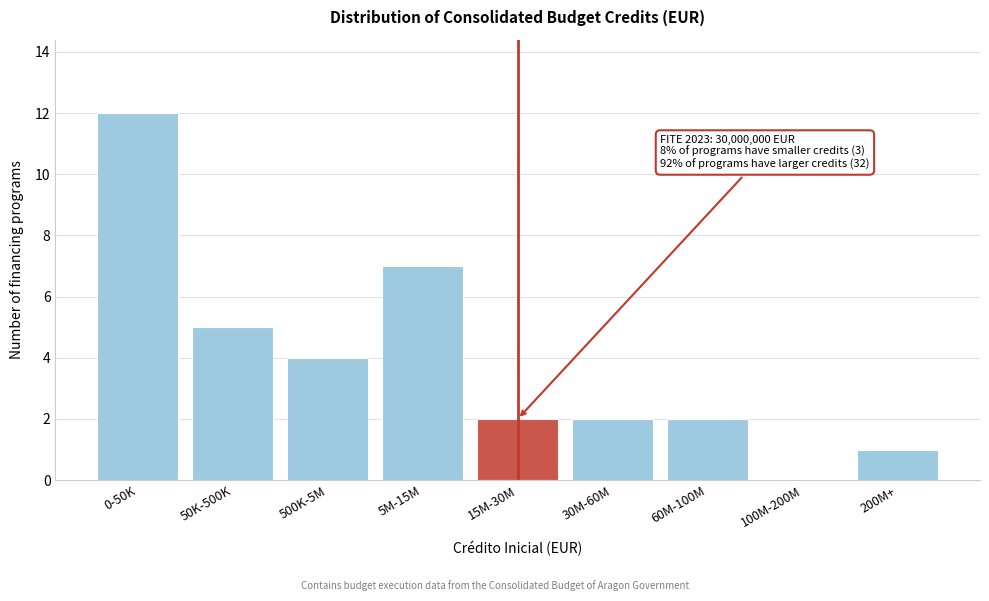

Reading left to right, extract all data points from this chart.

0-50K=12	50K-500K=5	500K-5M=4	5M-15M=7	15M-30M=2	30M-60M=2	60M-100M=2	100M-200M=0	200M+=1